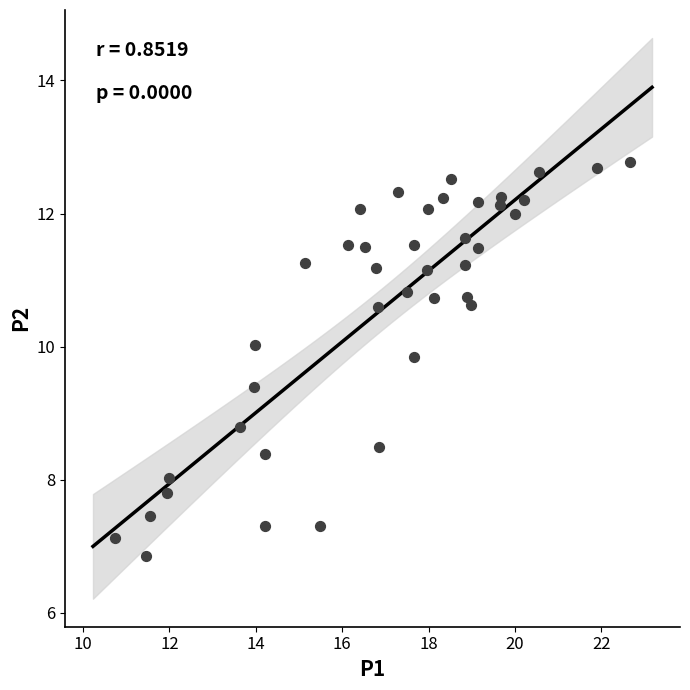

What is the range of X values (max minus min)?

11.9